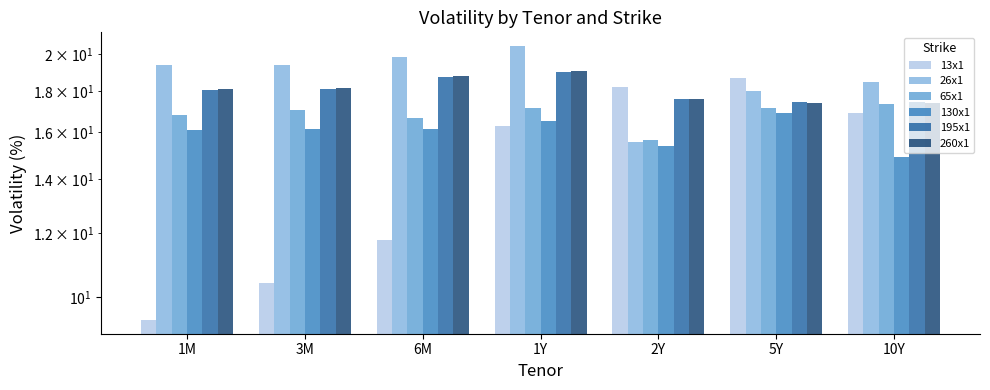

True or false: 26x1 has a value of 19.8 at 6M.

True